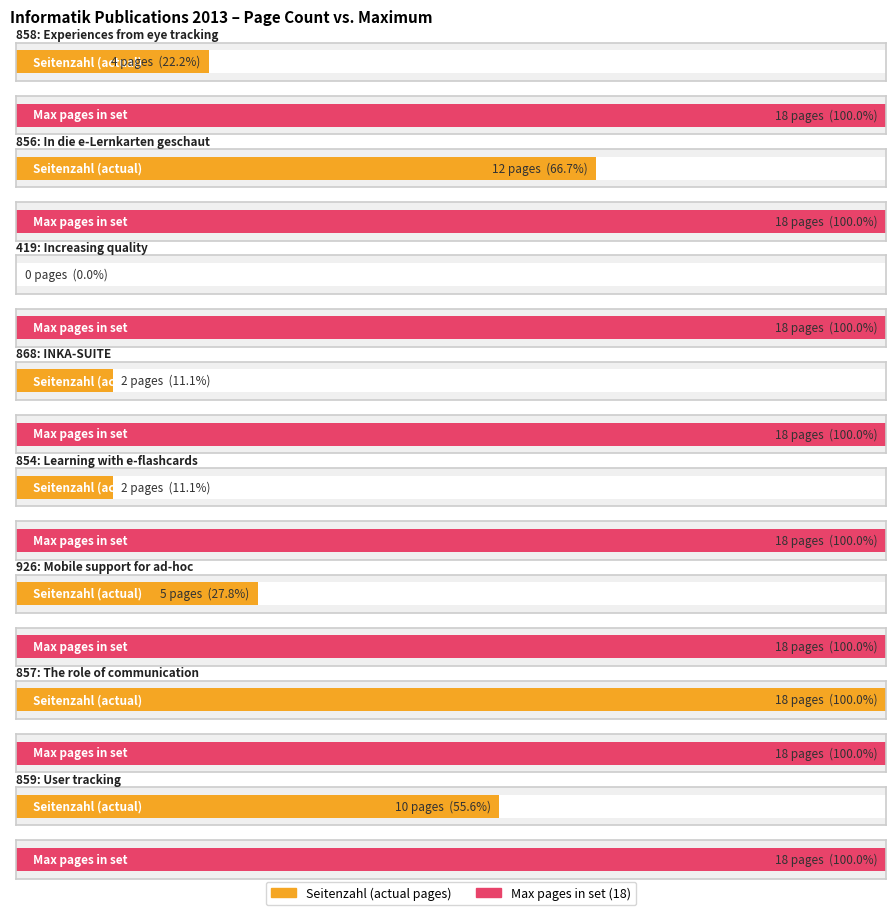

Reading left to right, transcribe all the data shown in this chart.

4	12	0	2	2	5	18	10